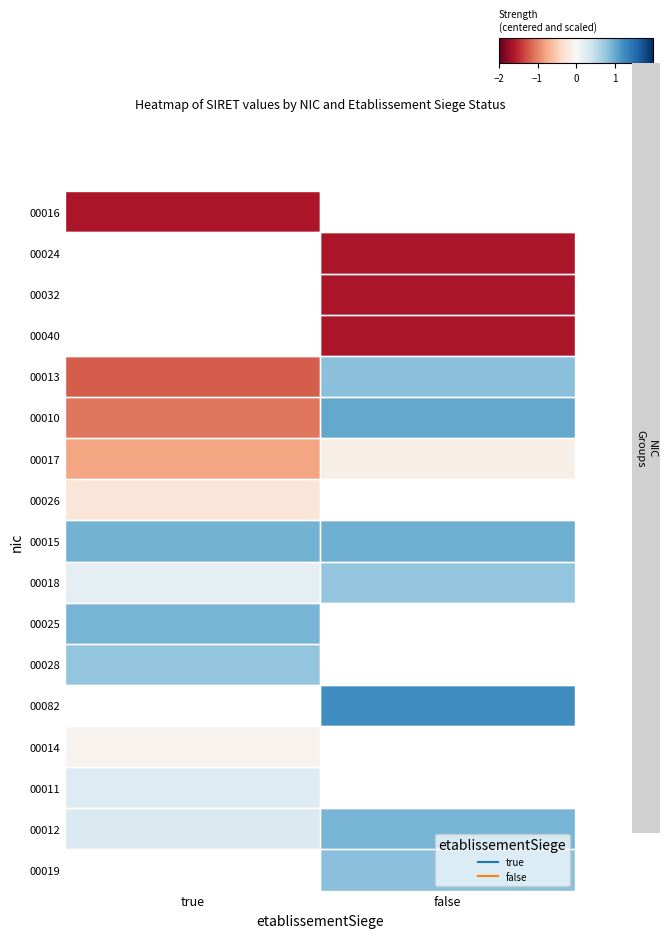

Which series has the largest range (max minus min)?

00010